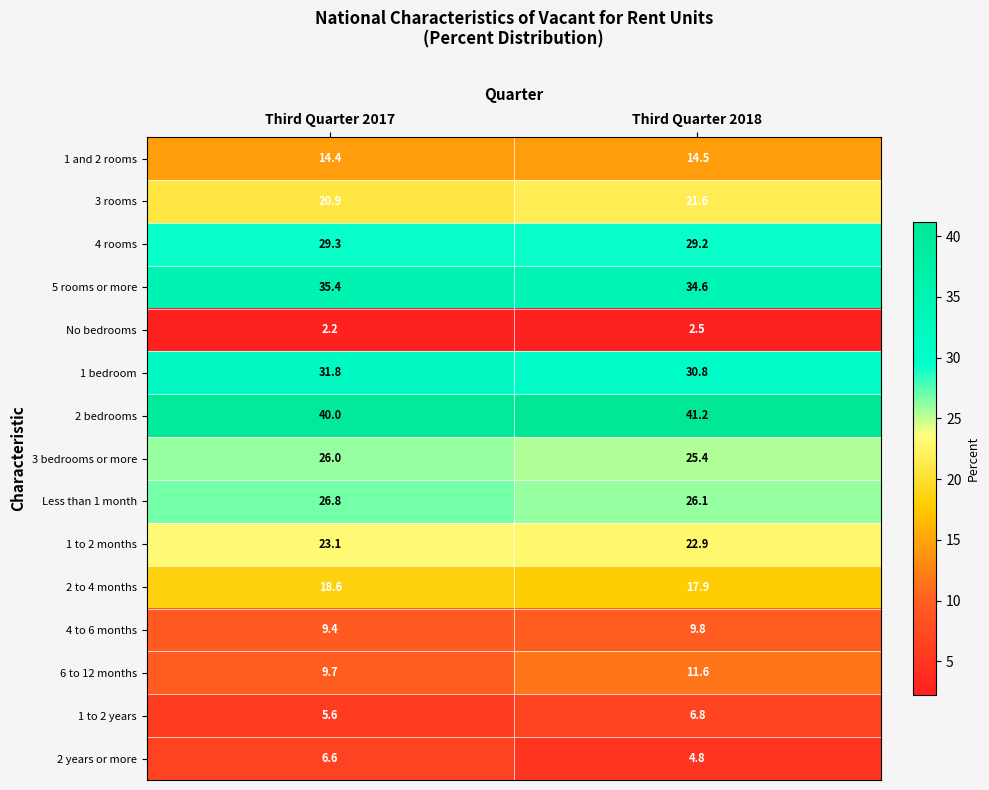

What is the sum of the 5 rooms or more values at Third Quarter 2018 and Third Quarter 2017?

70.0